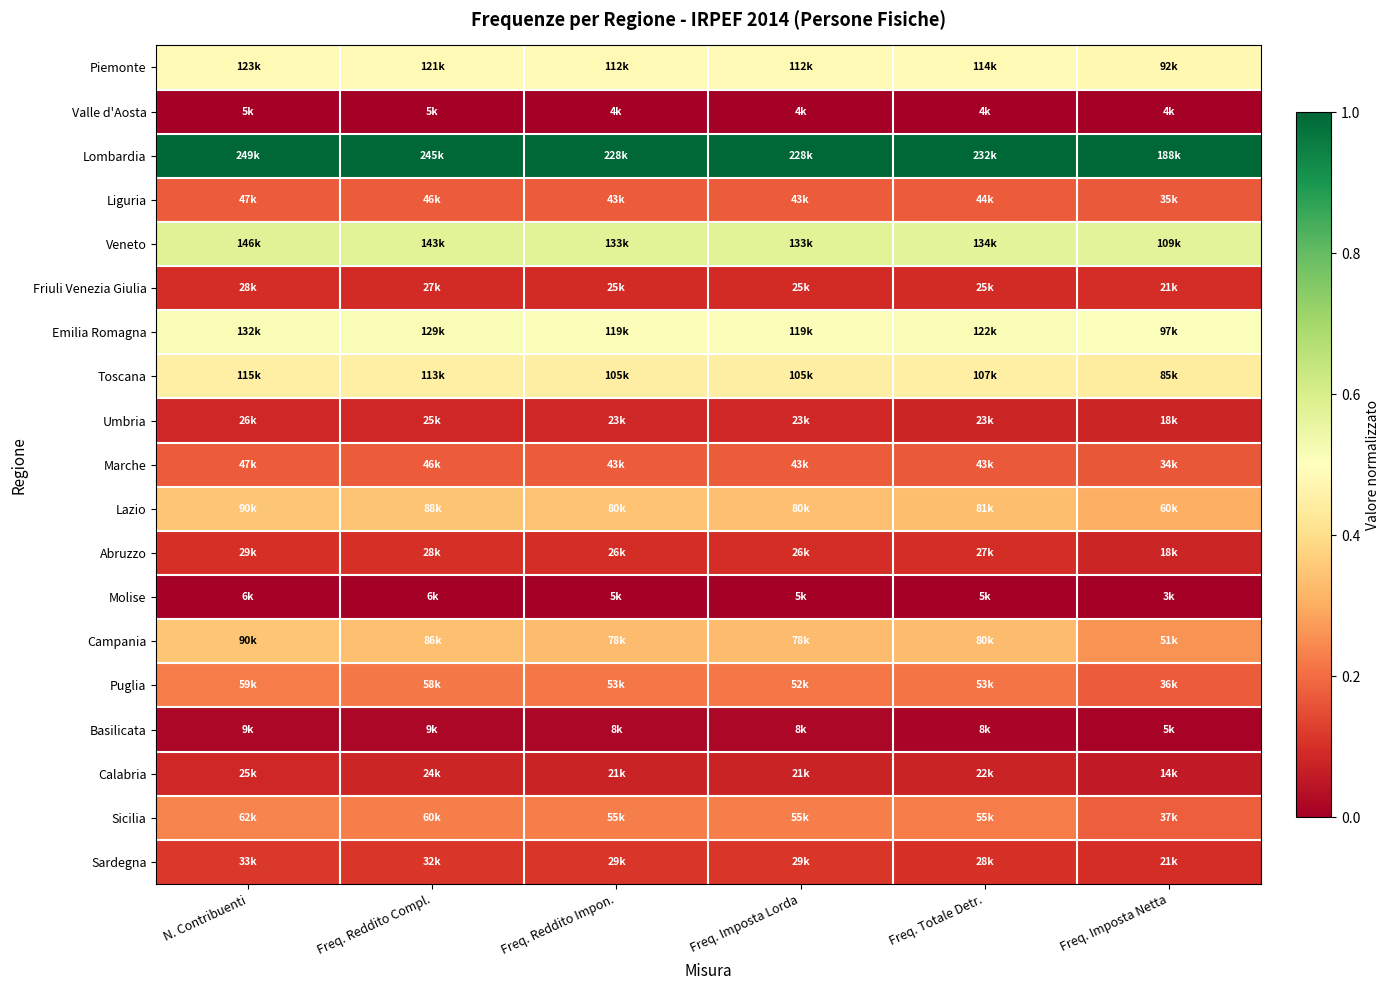

What is the difference between the highest and lowest values at Freq. Totale Detr.?

1.0